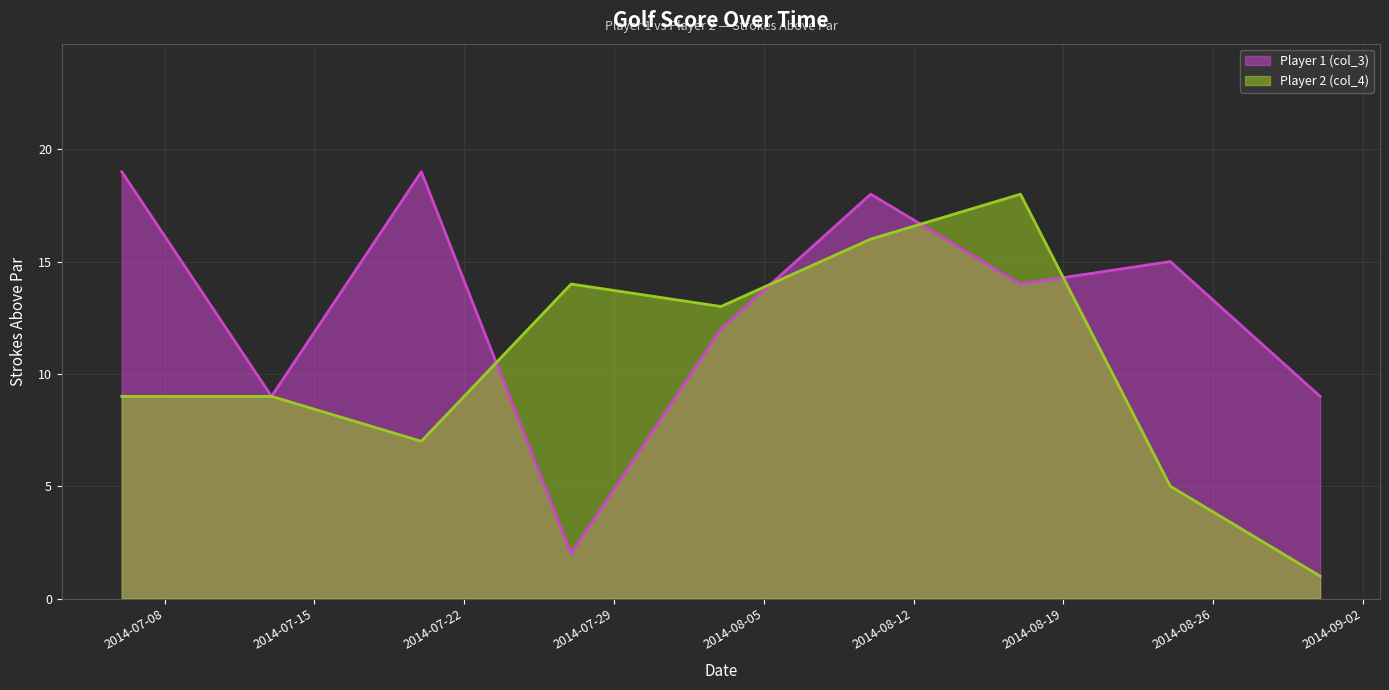

What is the label of the 3rd point from the right?

2014-08-17